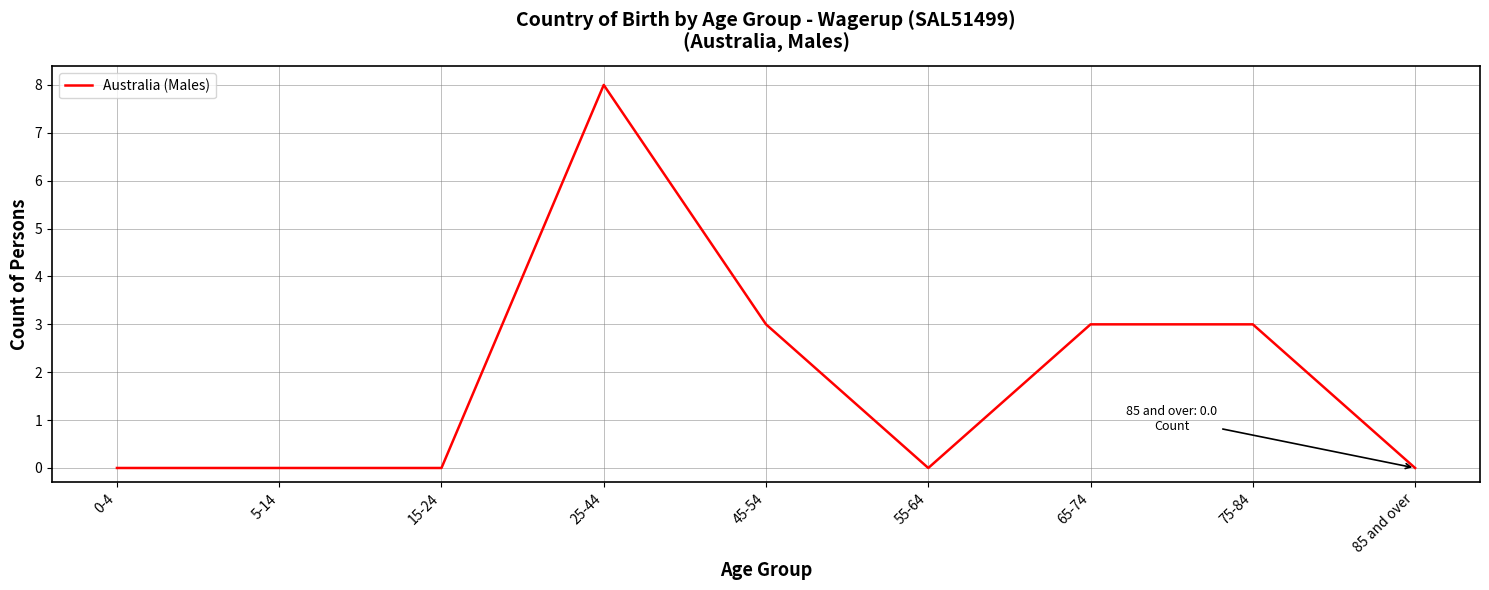

What position from the right is 5-14?

8